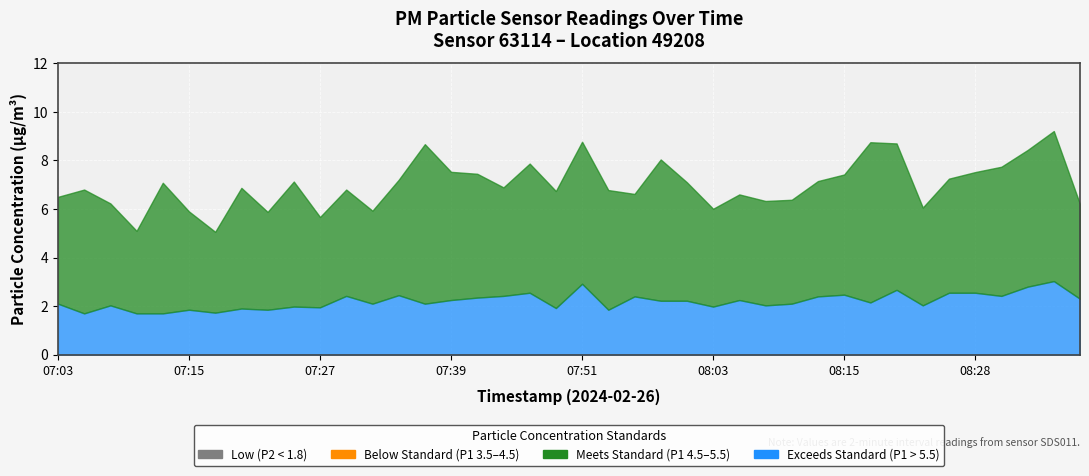

How many values in the P1 series are below 4?

4